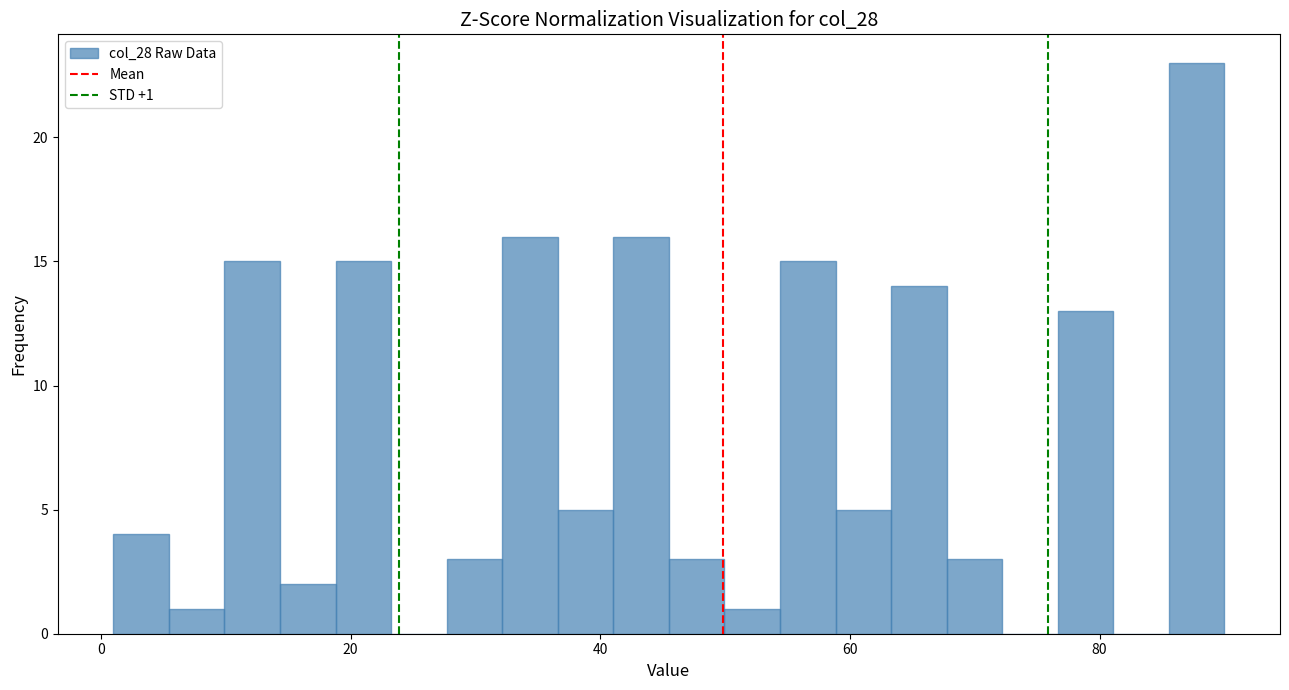

Around what value on the x-axis is the tallest bar? Give the approximate position of its centre, as read against the axis.

88